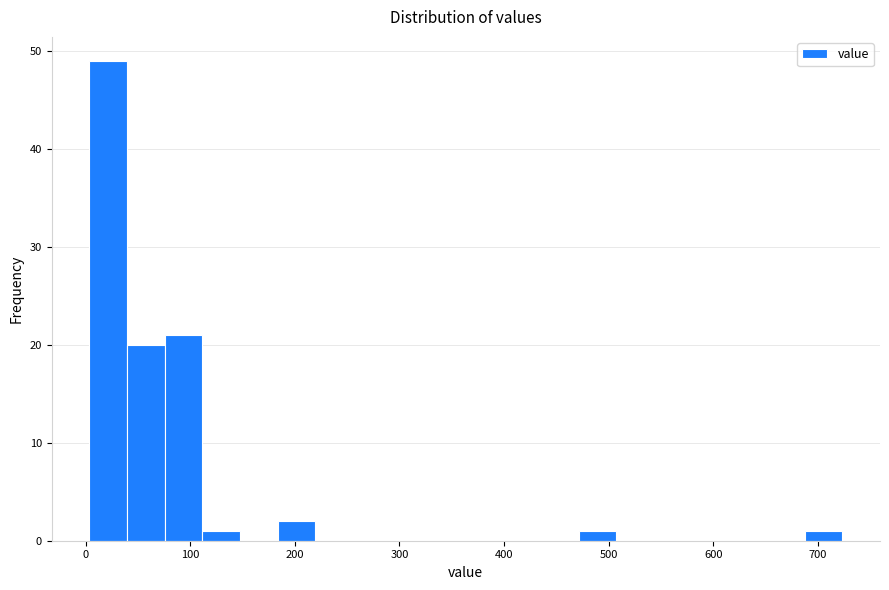

Around what value on the x-axis is the tallest bar? Give the approximate position of its centre, as read against the axis.

20